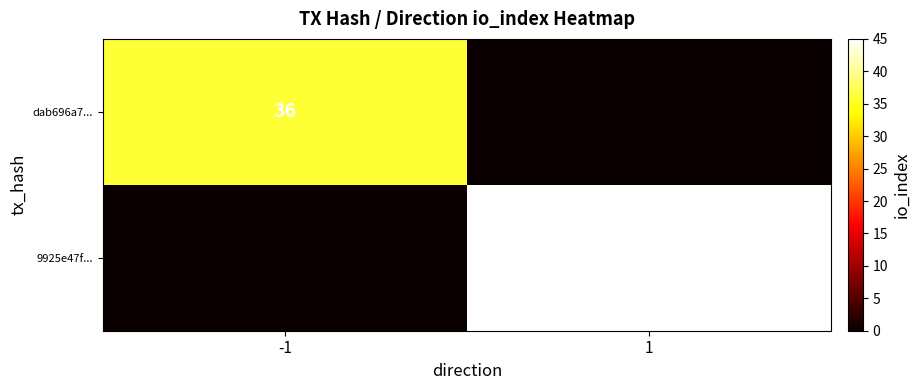

At which category is the sum across all series the highest?

1